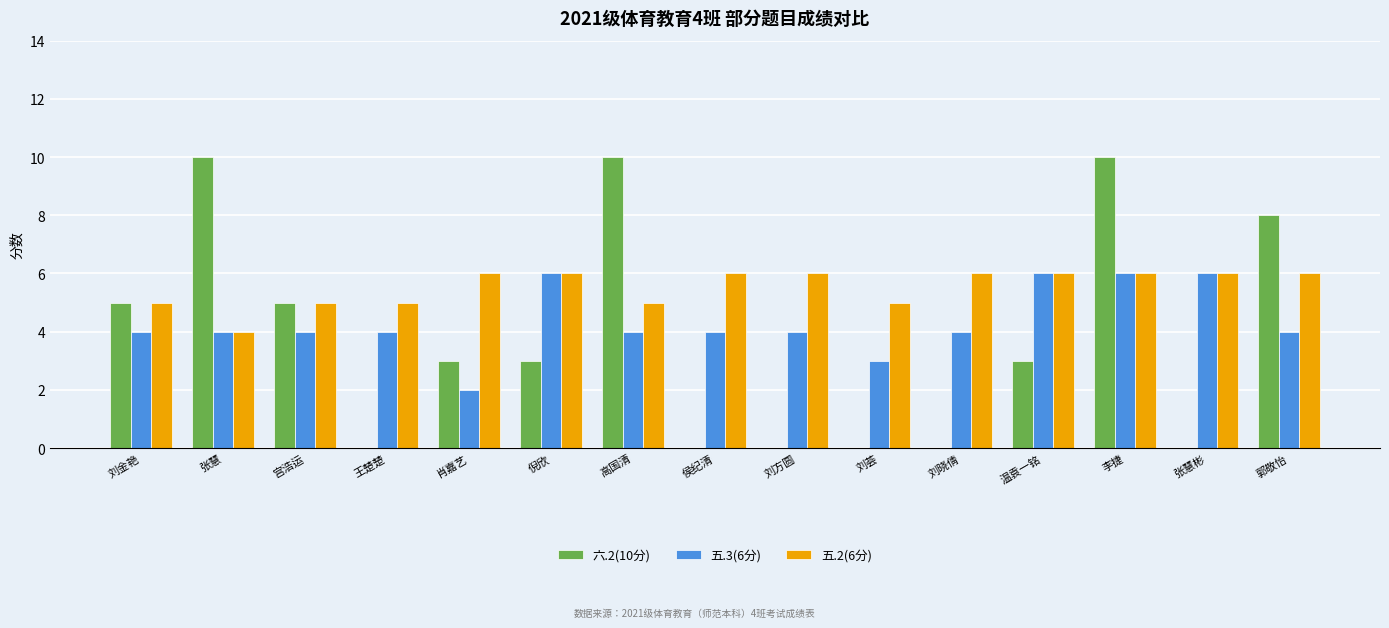

What is the total value across all series at 王楚楚?

9